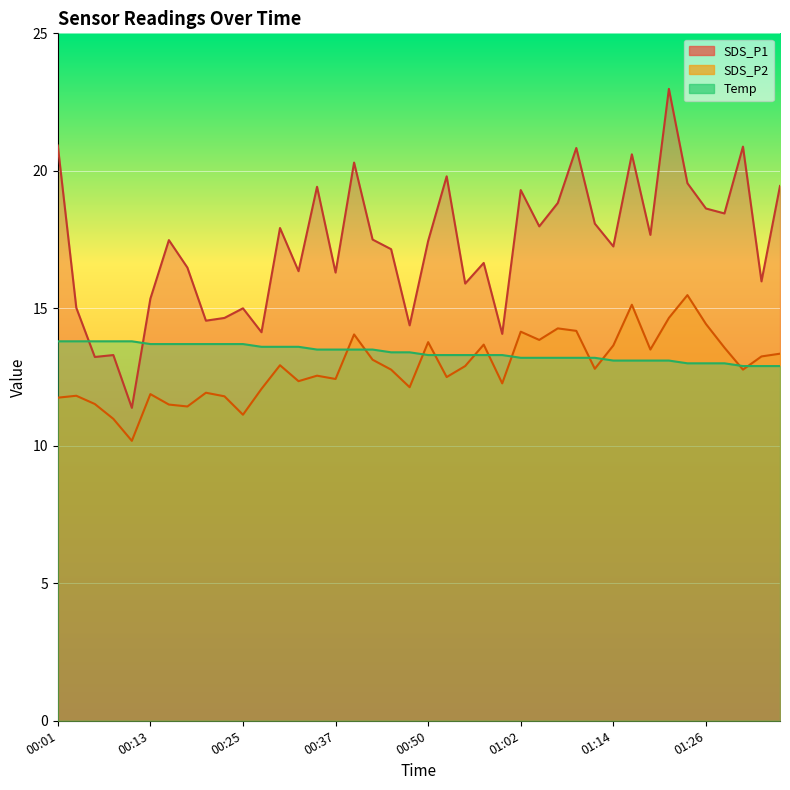

Is the value of SDS_P1 at 00:23 greater than the value of SDS_P2 at 00:42?

Yes